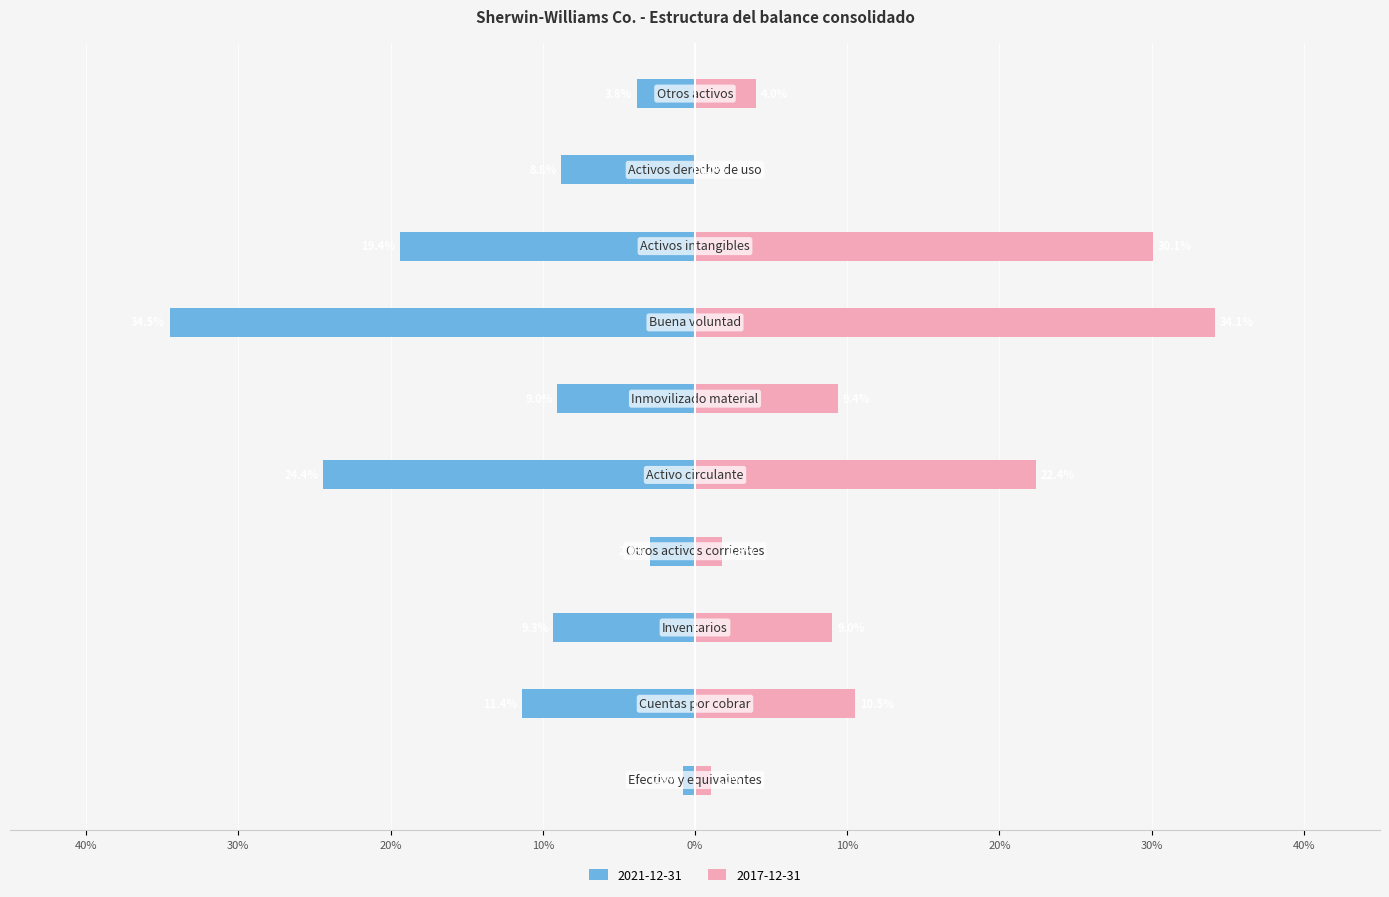

Which category has the lowest value across all series?

Buena voluntad